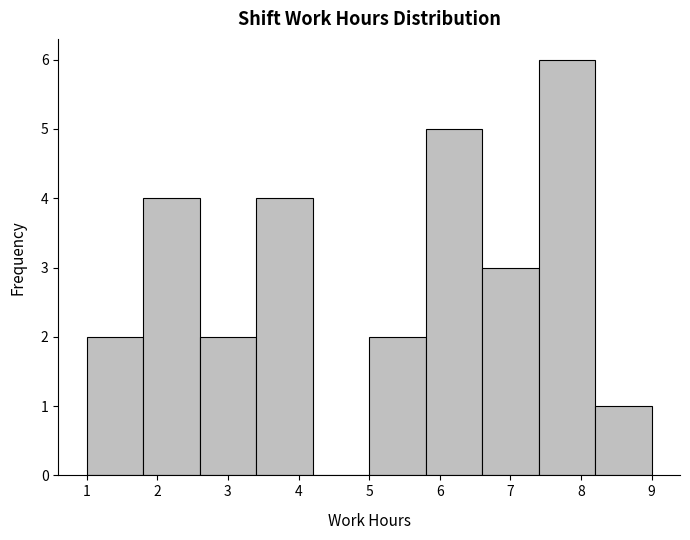

Reading left to right, list every bar in this chart as the range it spans on the x-axis followed by its height. The values are not printed on the chart, so give them approximately, as read against the axis.

1.0 to 1.8: 2
1.8 to 2.6: 4
2.6 to 3.4: 2
3.4 to 4.2: 4
4.2 to 5.0: 0
5.0 to 5.8: 2
5.8 to 6.6: 5
6.6 to 7.4: 3
7.4 to 8.2: 6
8.2 to 9.0: 1